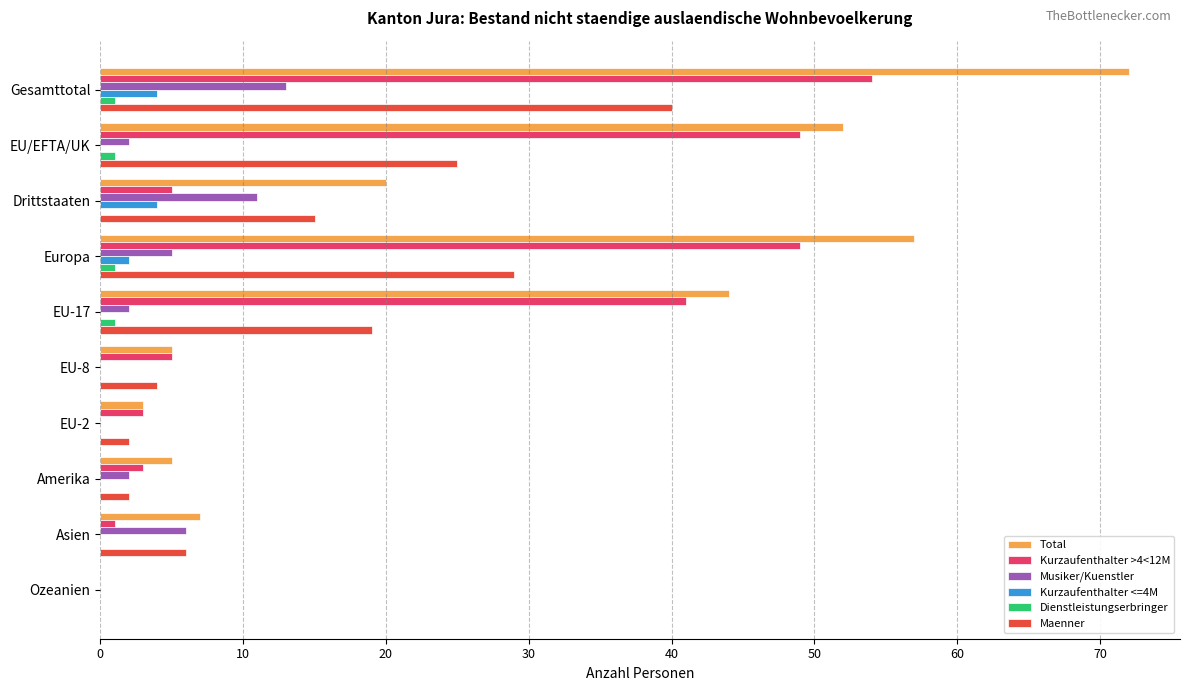

How many positive values does the Kurzaufenthalter >4<12M series have?

9